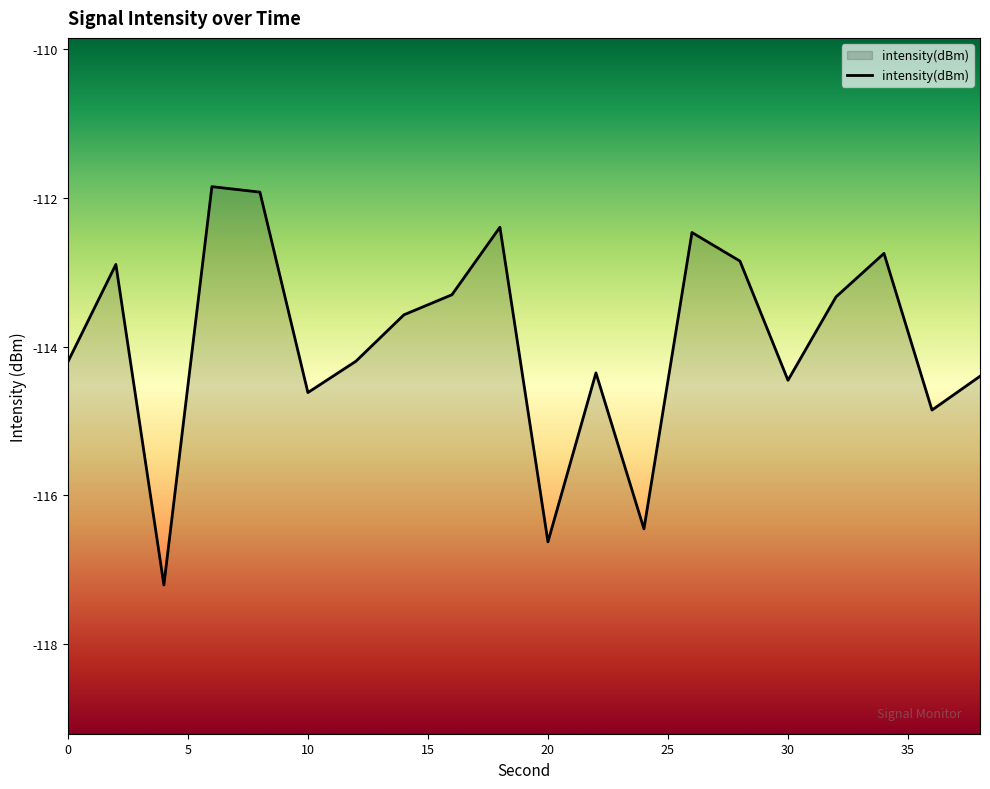

Is it true that the value at 10 is -114.6?

True